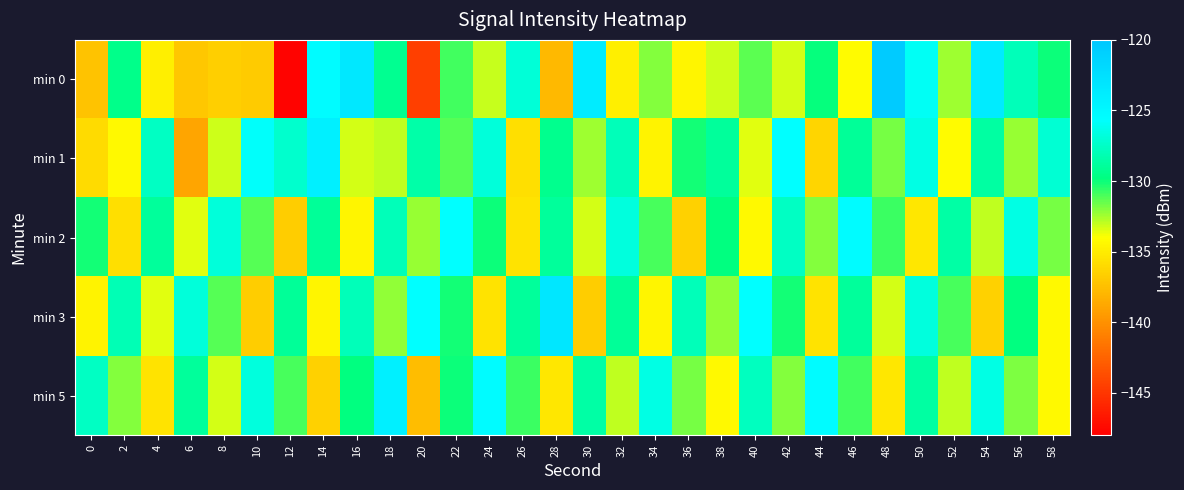

How many categories are shown in the chart?

30